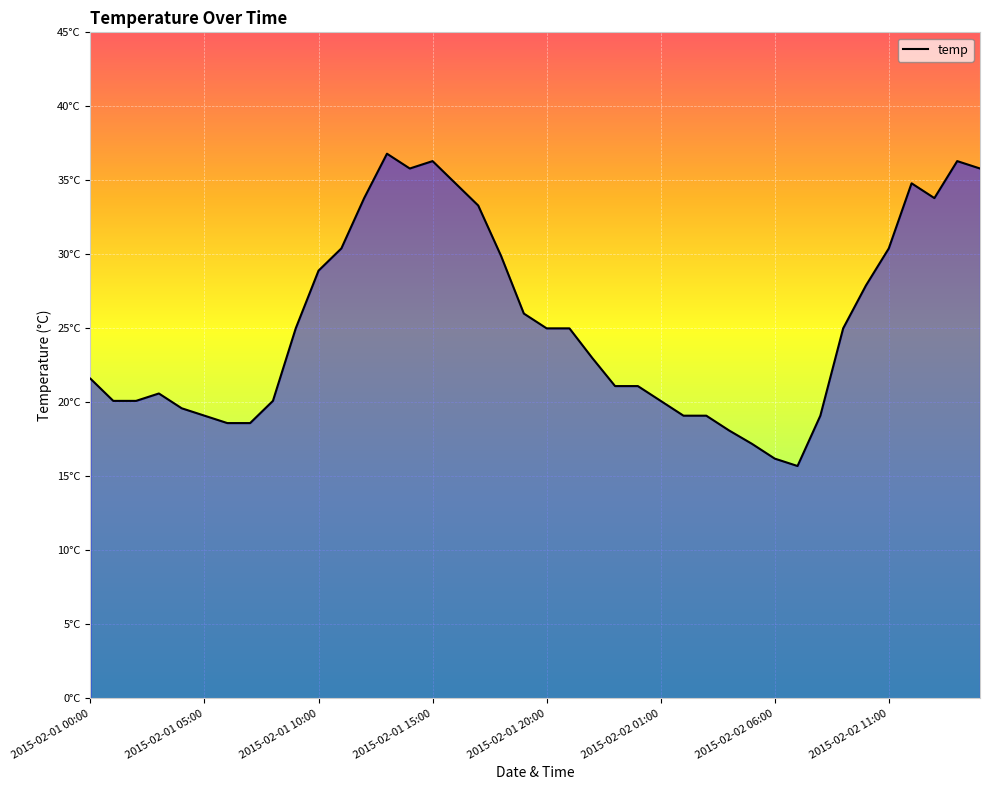

What is the difference between the maximum and minimum values?

21.1